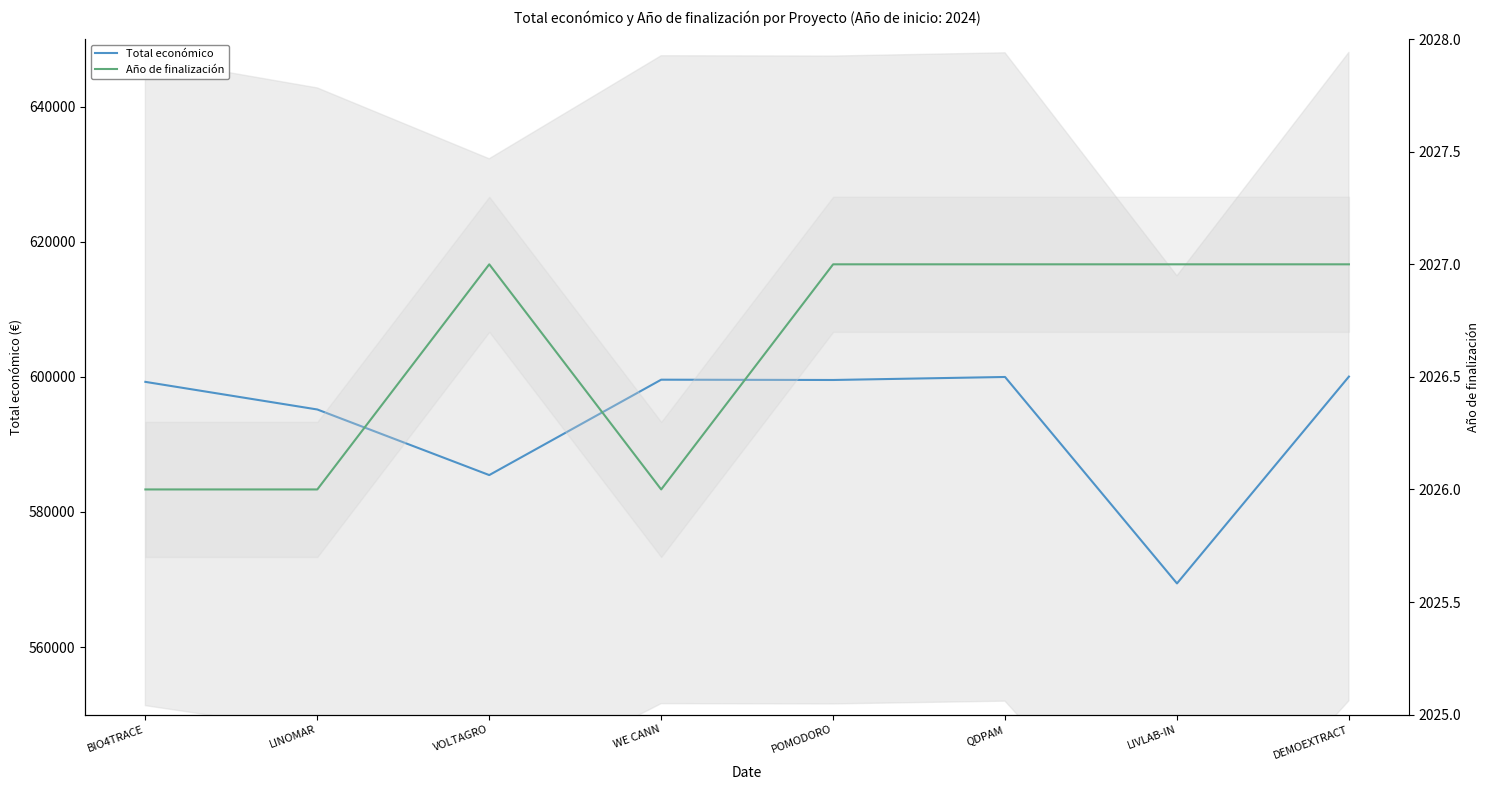

At which category is the sum across all series the highest?

DEMOEXTRACT